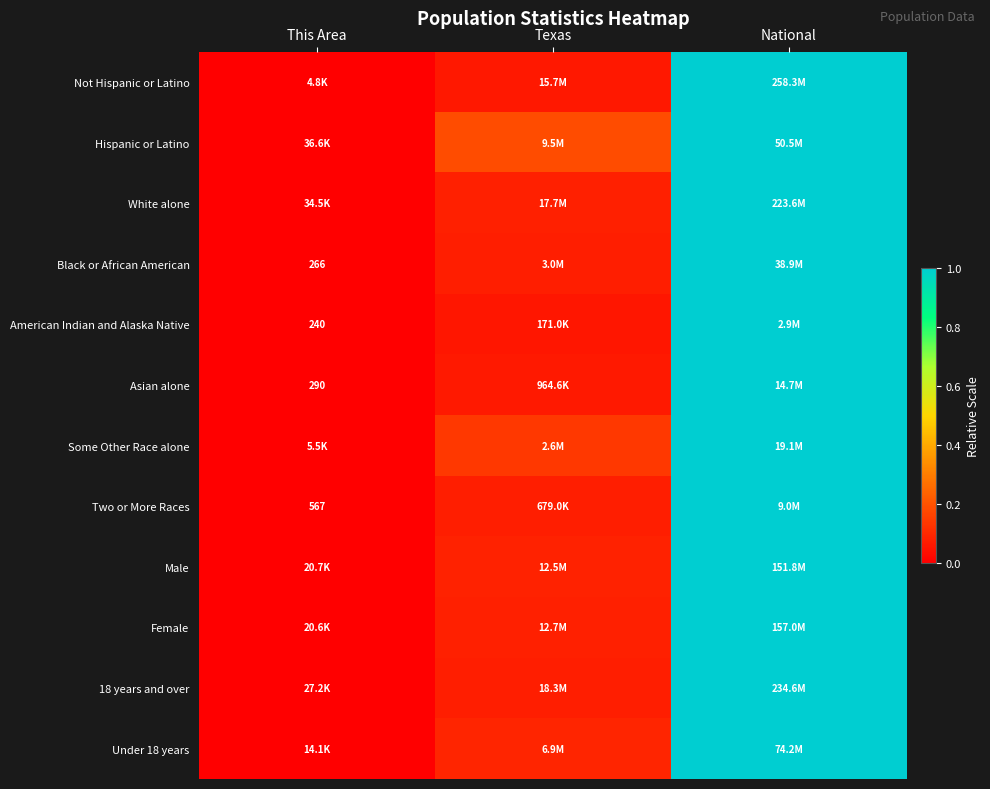

At how many categories does at least one series exceed 0?

2